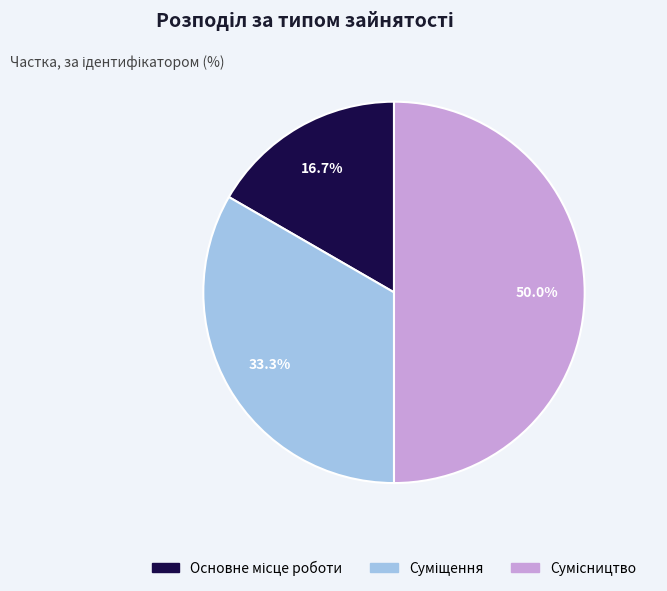

Which category has the smallest portion of the pie?

Основне місце роботи